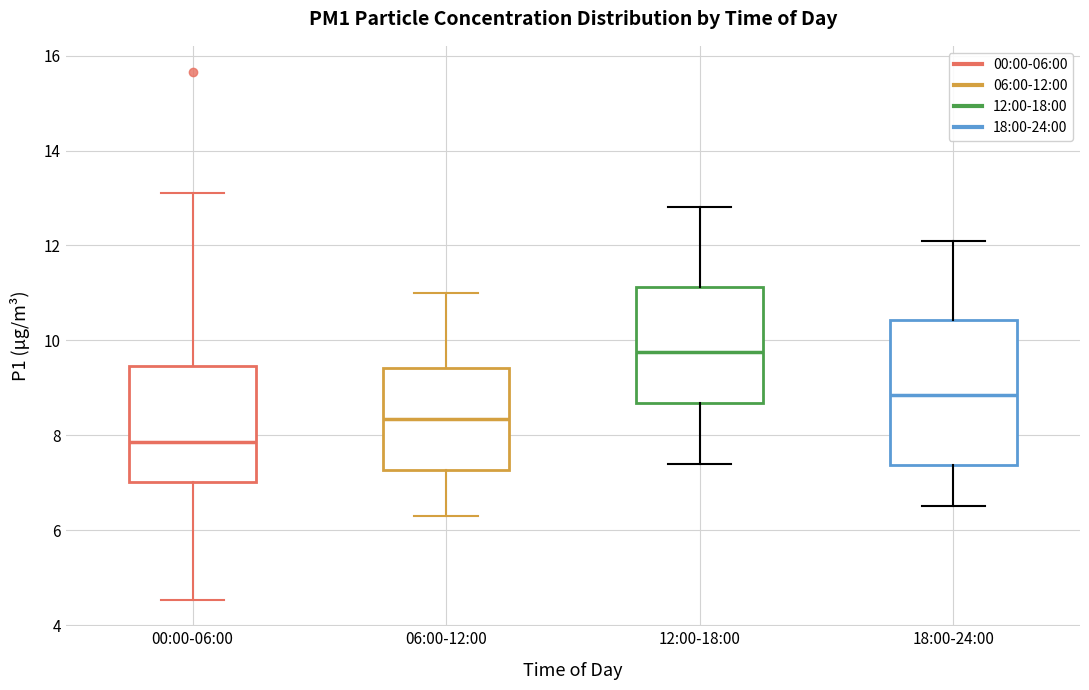

Reading left to right, read every box against the y-axis: the position of its median line, the range the box covers, and the ends of its whiskers. The values are not printed on the chart, so give them approximately, as read against the axis.

00:00-06:00: median 7.8, box 7.0 to 9.4, whiskers 4.6 to 13.2
06:00-12:00: median 8.4, box 7.2 to 9.4, whiskers 6.4 to 11.0
12:00-18:00: median 9.8, box 8.6 to 11.2, whiskers 7.4 to 12.8
18:00-24:00: median 8.8, box 7.4 to 10.4, whiskers 6.6 to 12.2